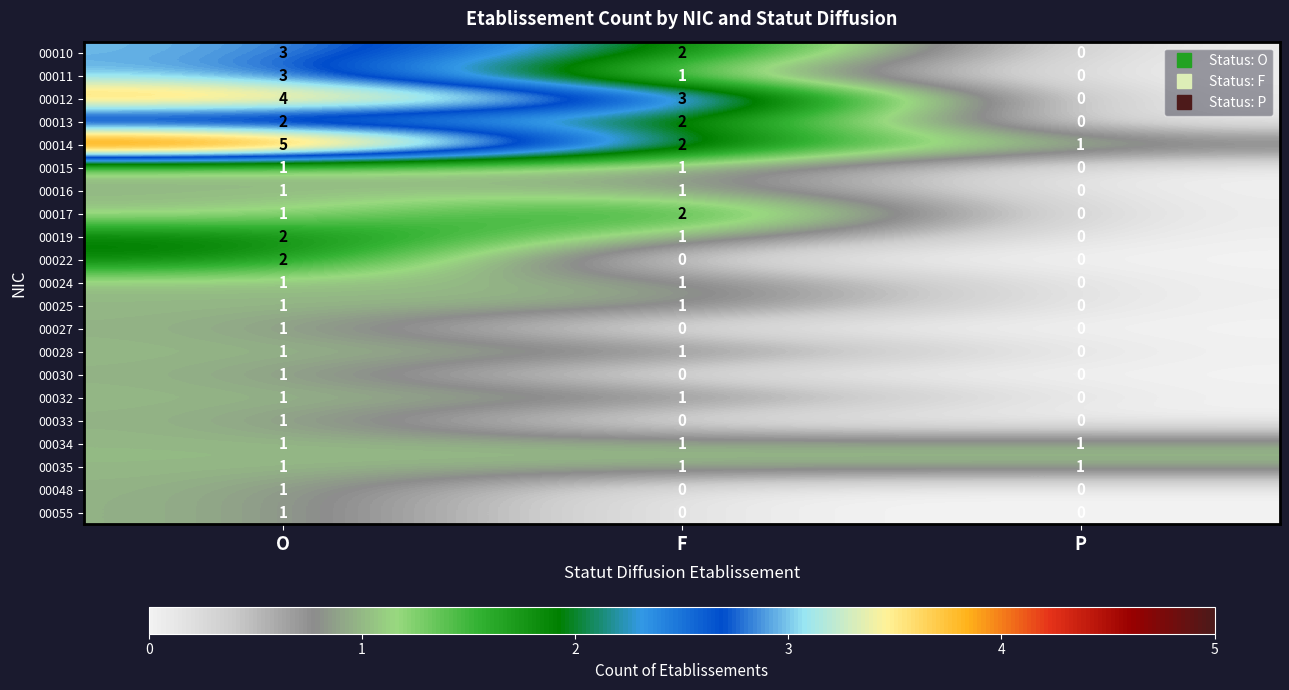

What is the total value across all series at P?

3